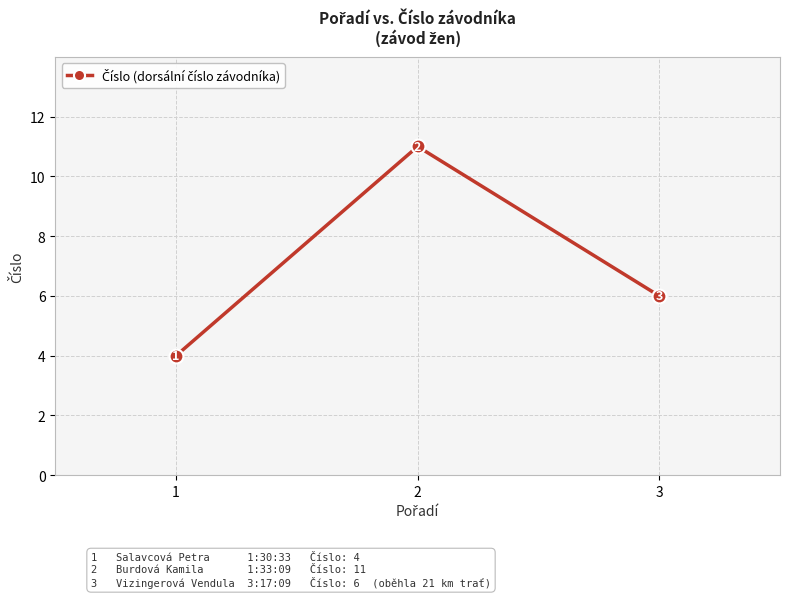

Which category has the lowest value across all series?

1